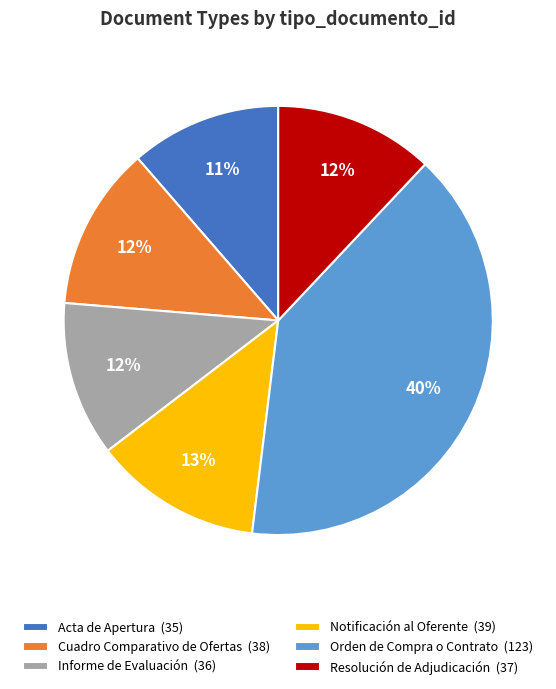

How many slices are in this pie chart?

6